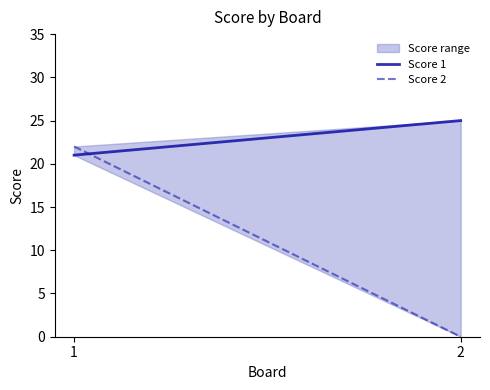

How many lines are shown in the chart?

2